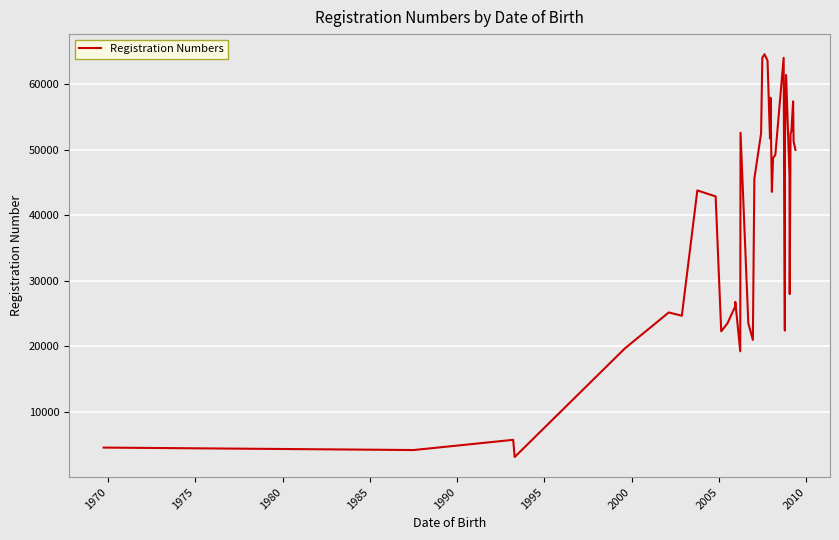

What is the greatest value displayed?

64566